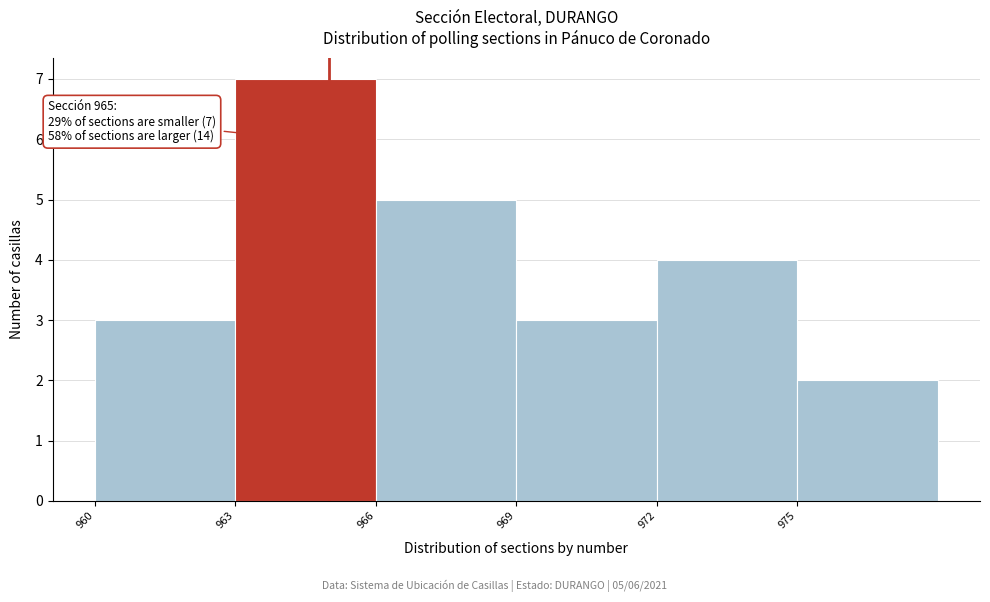

Which range on the x-axis has the tallest bar?

963 to 966